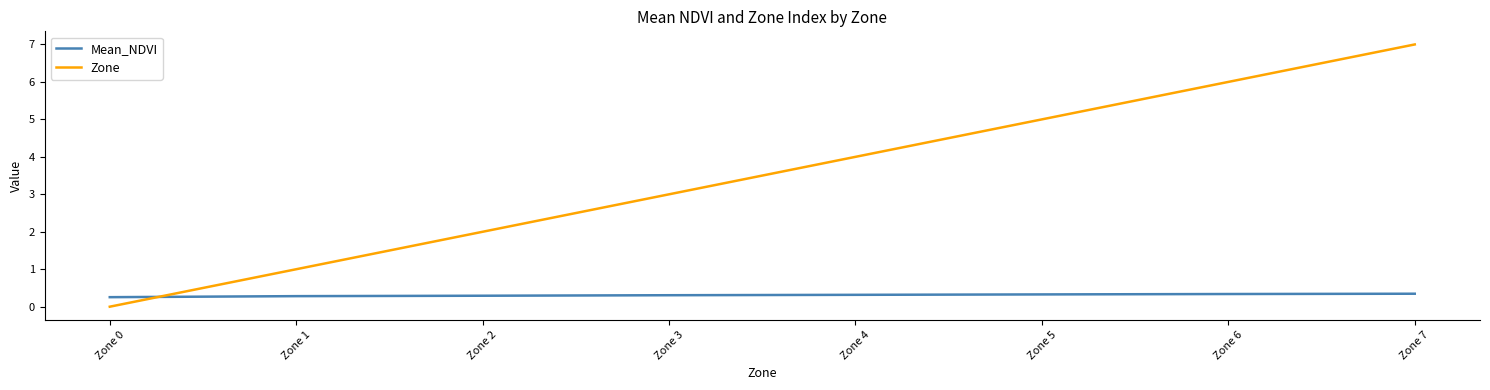

How many intersections are there between Mean_NDVI and Zone?

1